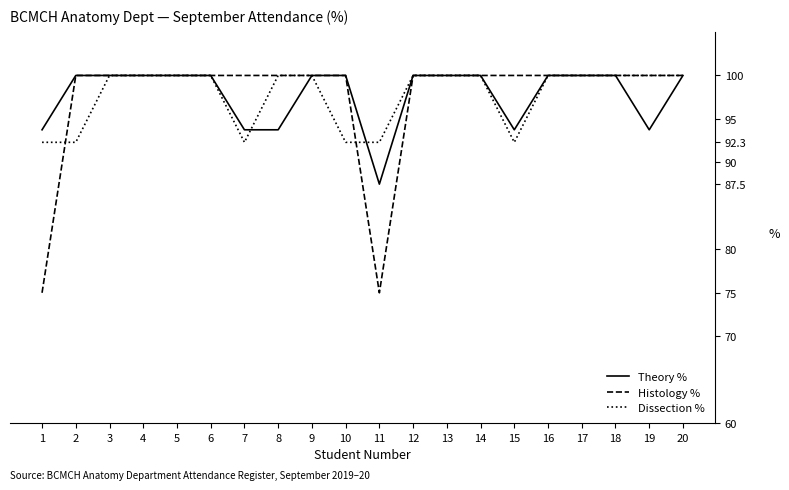

Is it true that Theory % equals 170.6 at 5?

False